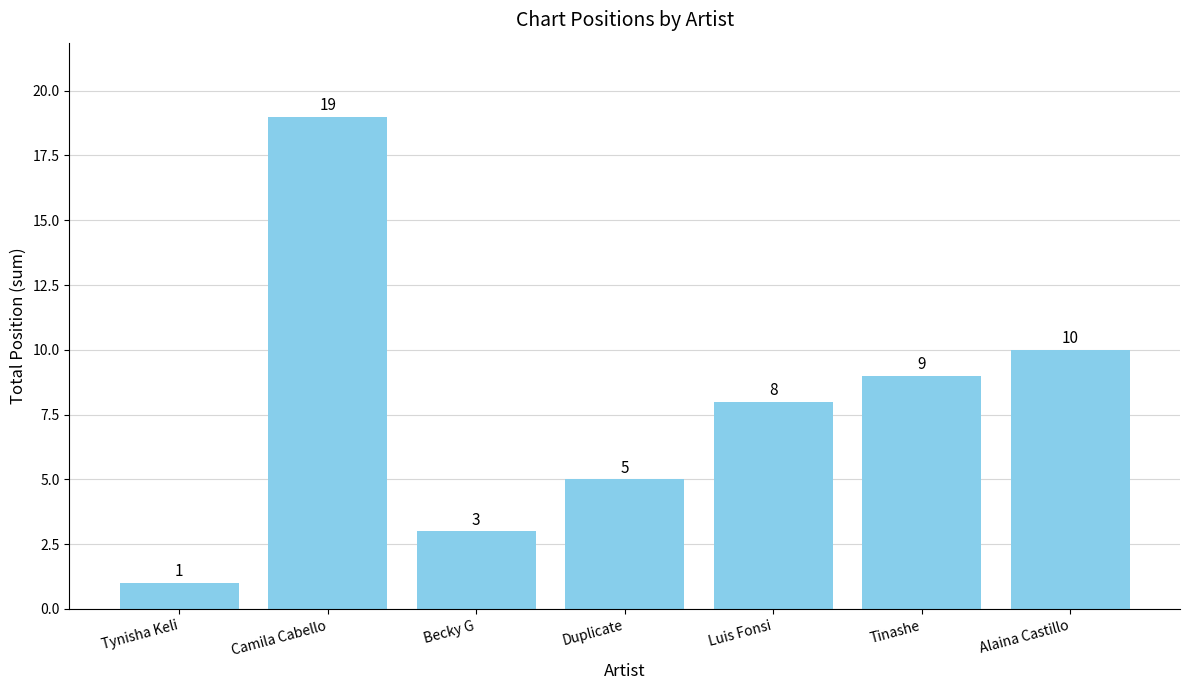

How many bars are there in total?

7